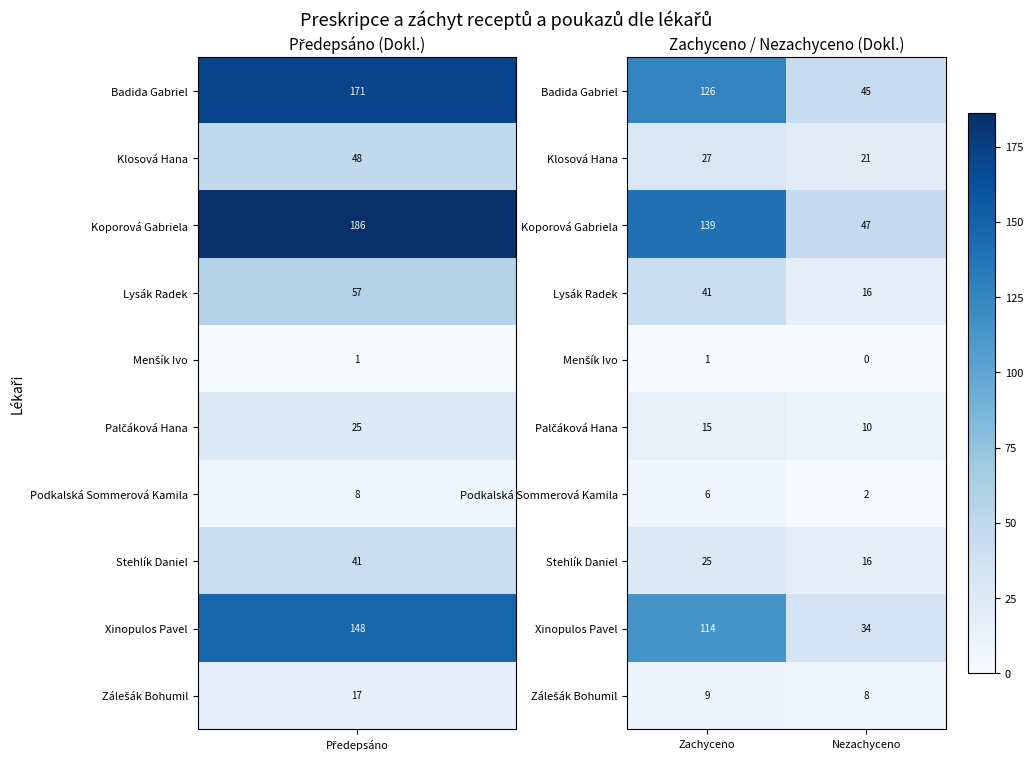

What is the greatest value displayed?

139